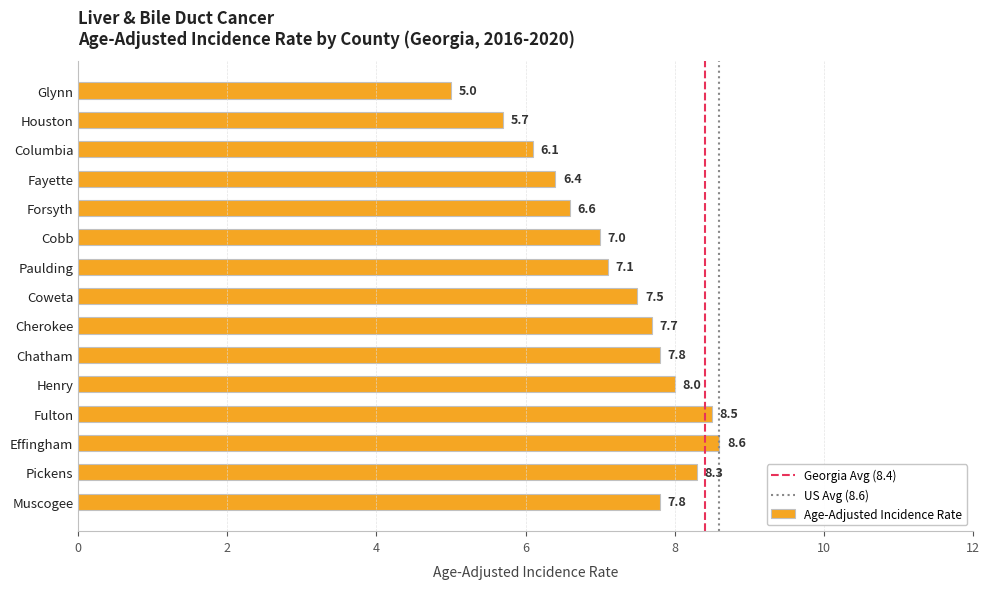

Is it true that the value at Chatham is 7.8?

True